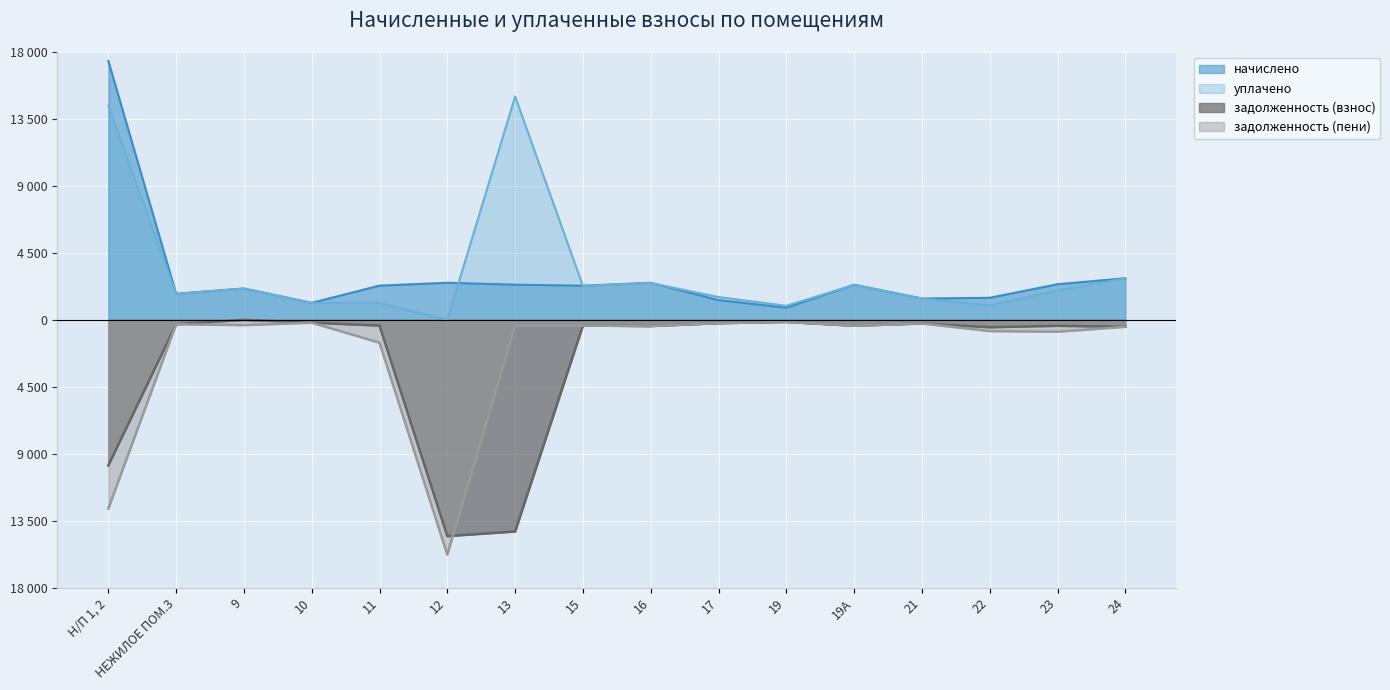

What is the label of the 2nd point from the right?

23